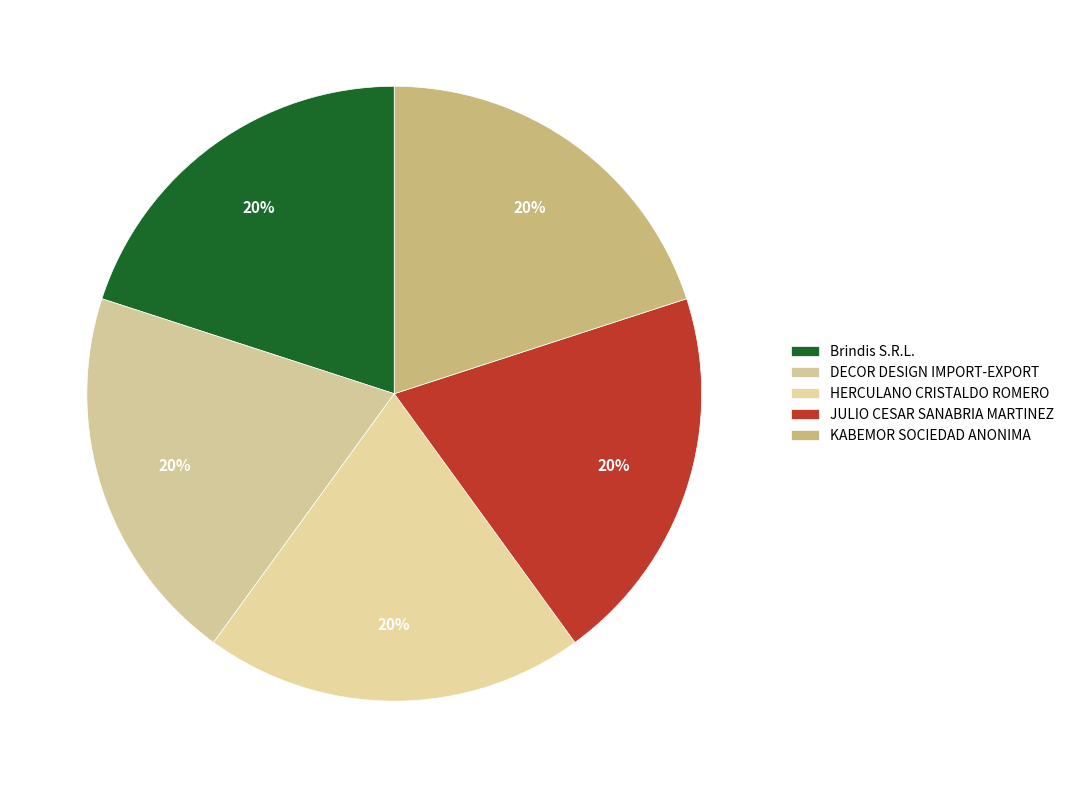

Is there a majority slice in this chart?

No